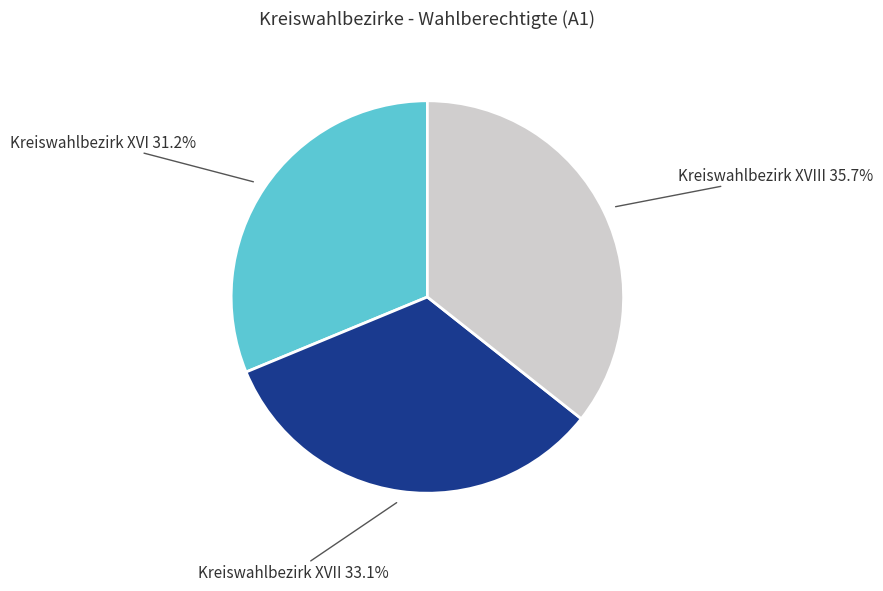

Between Kreiswahlbezirk XVIII and Kreiswahlbezirk XVI, which is larger?

Kreiswahlbezirk XVIII